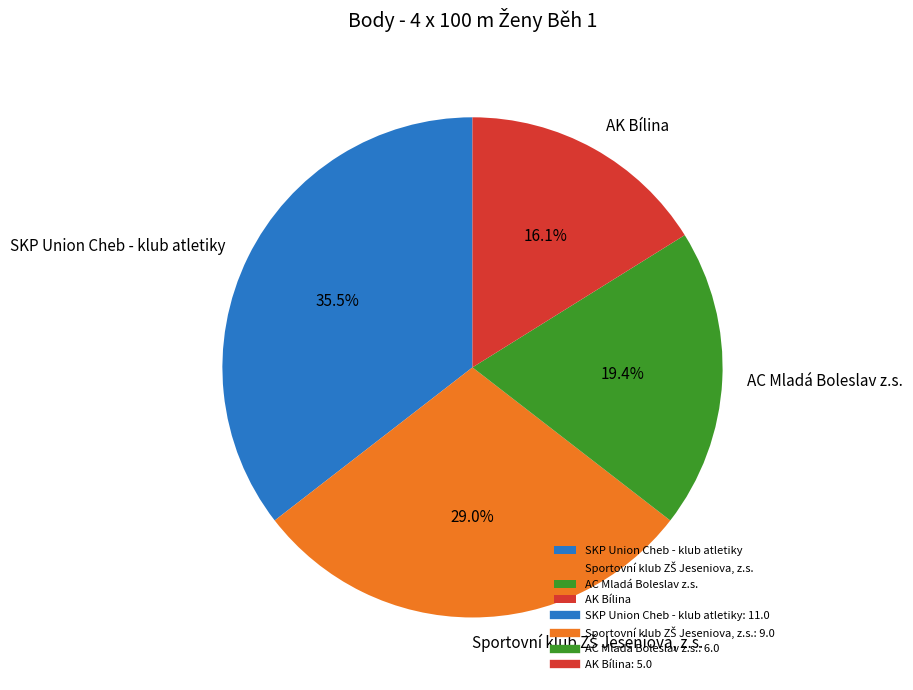

Which category has the biggest portion of the pie?

SKP Union Cheb - klub atletiky